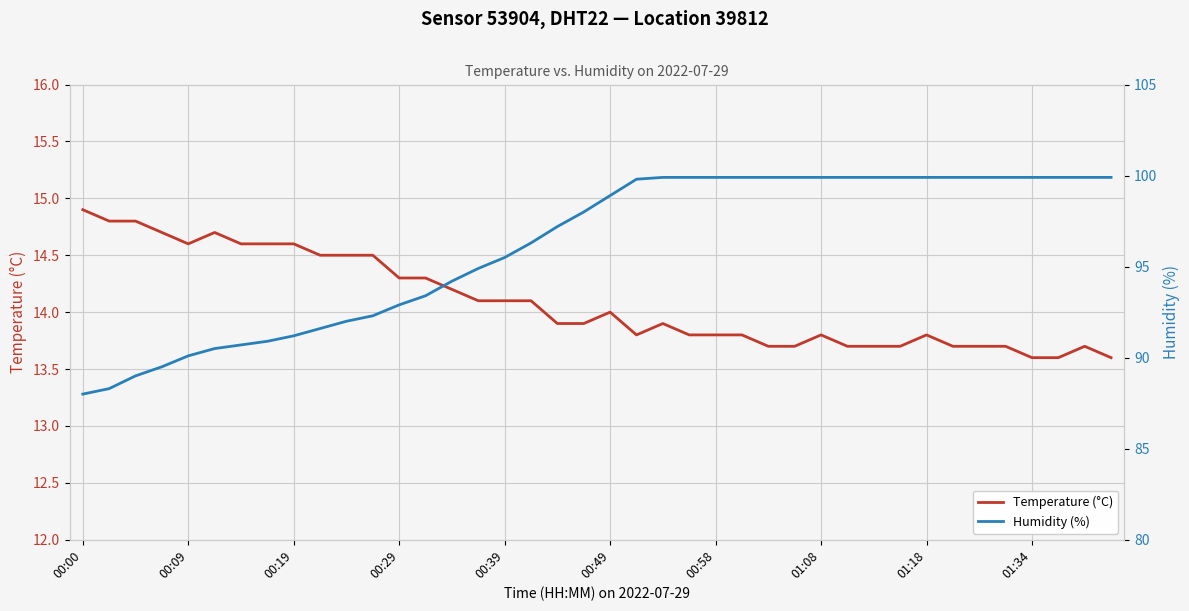

Which series has the widest spread of values?

Humidity (%)